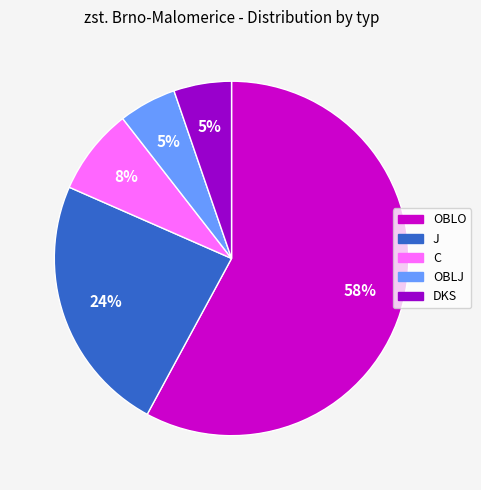

To the nearest percent, what portion does OBLJ represent?

5%